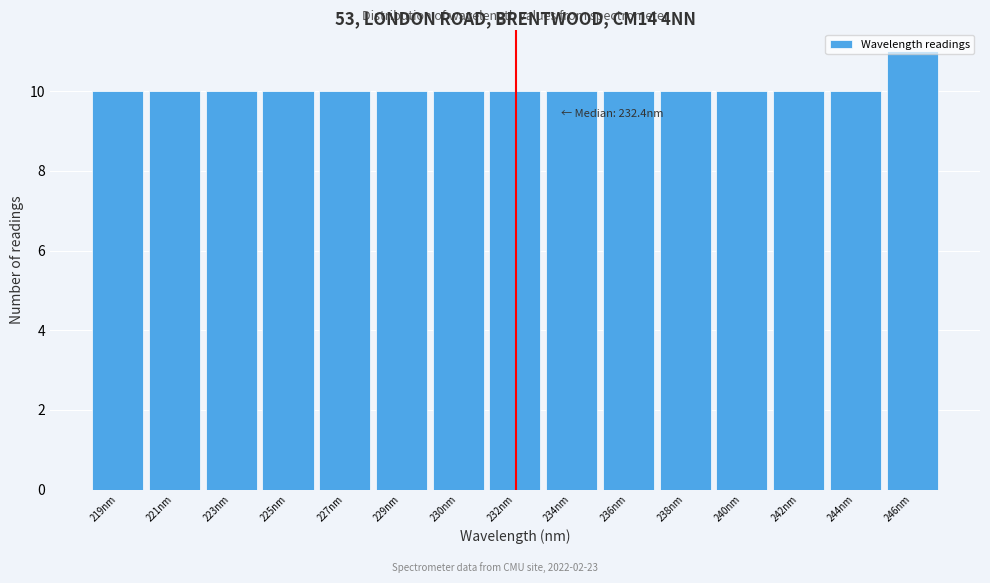

Read the value at 221nm.

10